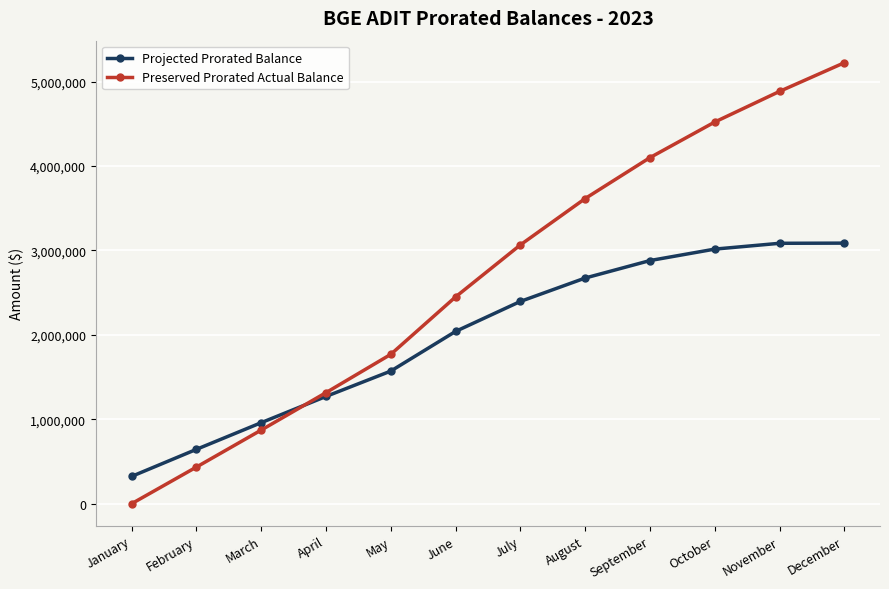

True or false: Preserved Prorated Actual Balance has more than 2 interior local peaks.

False